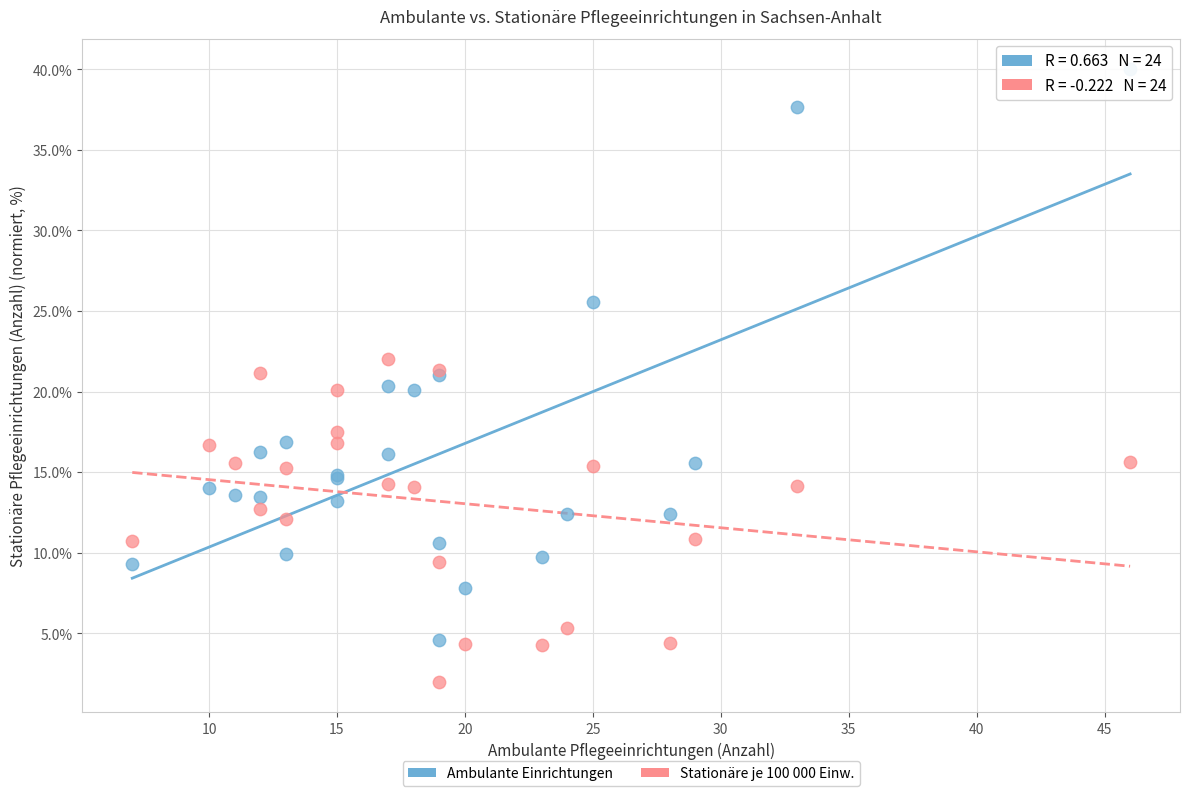

What are all the series names shown in the legend?

Ambulante Einrichtungen, Stationäre je 100 000 Einw.